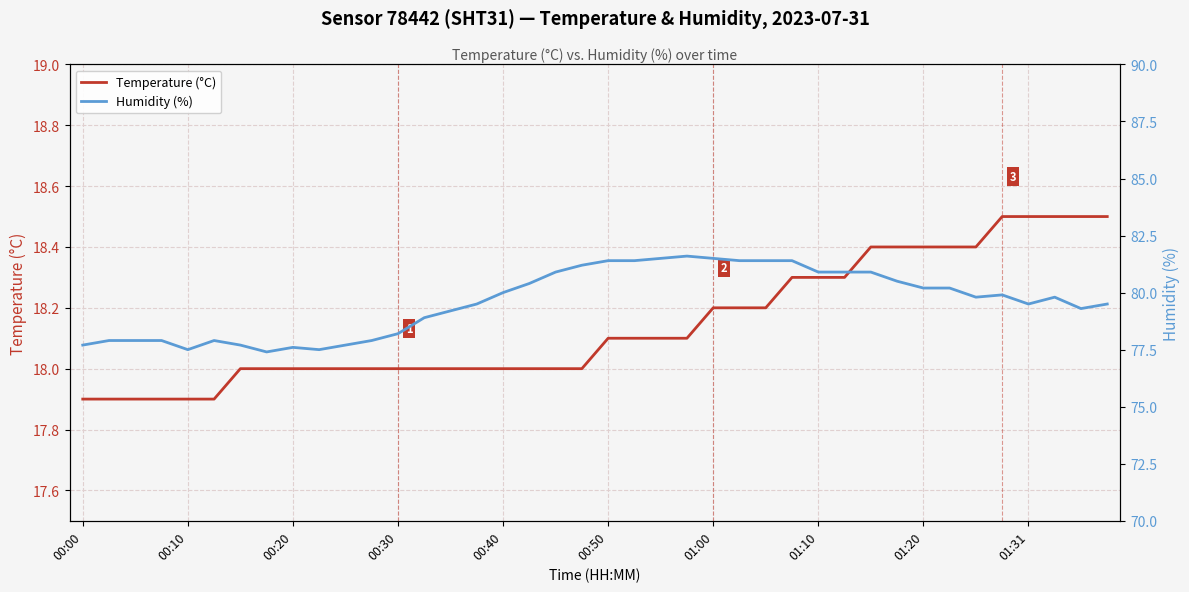

What is the difference between the highest and lowest values at 01:00?

63.3